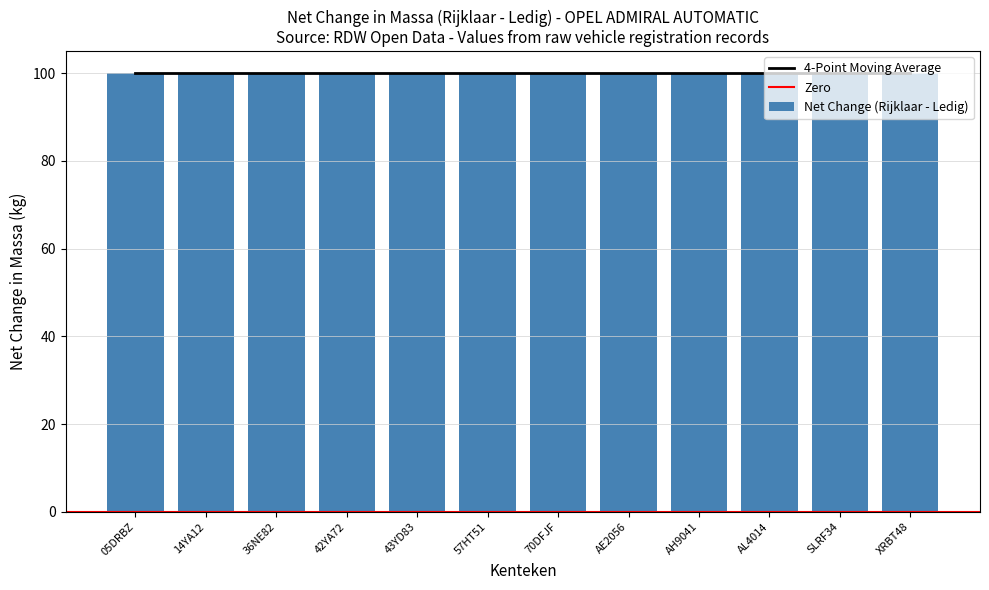

What position from the left is 42YA72?

4